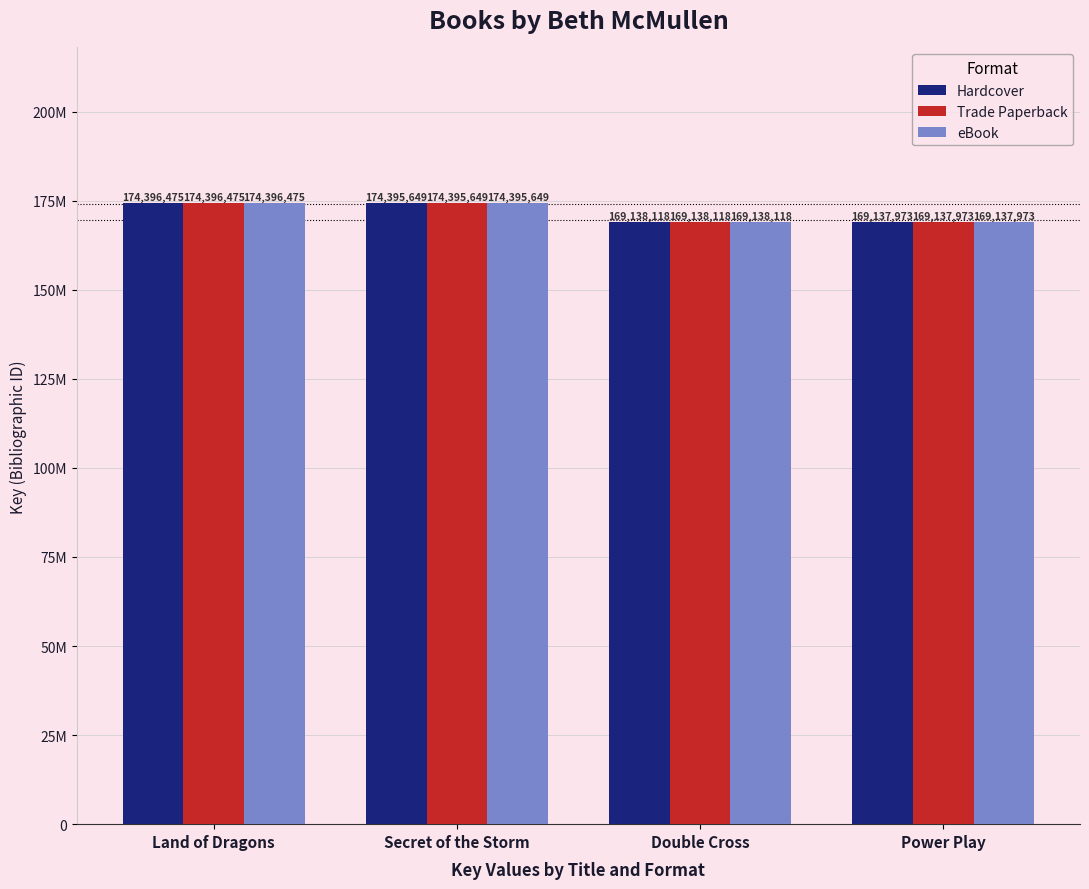

True or false: Trade Paperback has a value of 236784998 at Secret of the Storm.

False